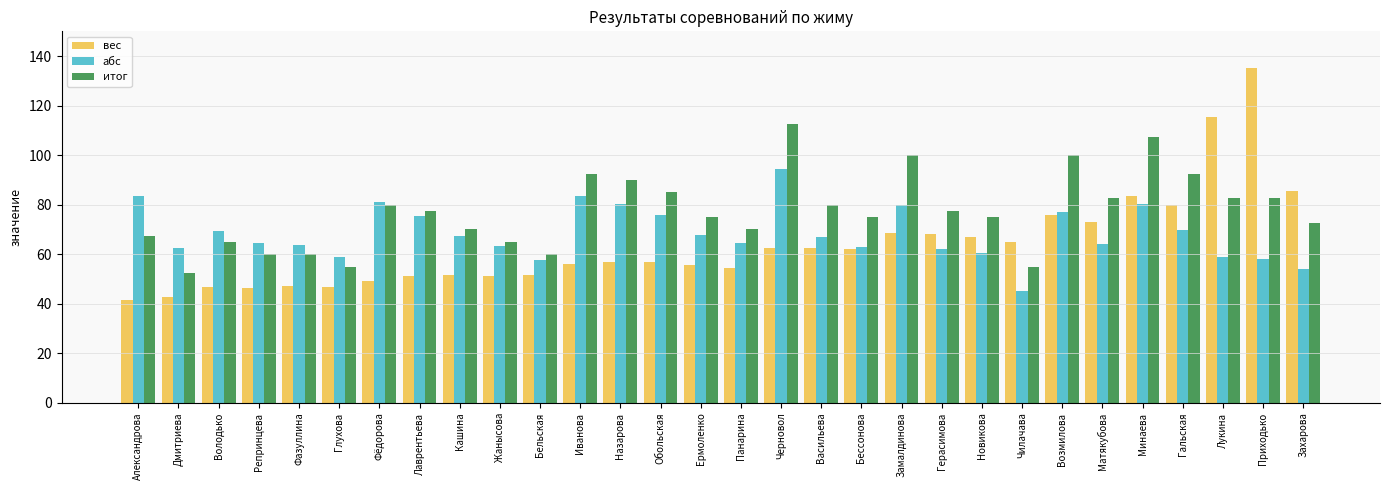

At which category is the sum across all series the highest?

Приходько